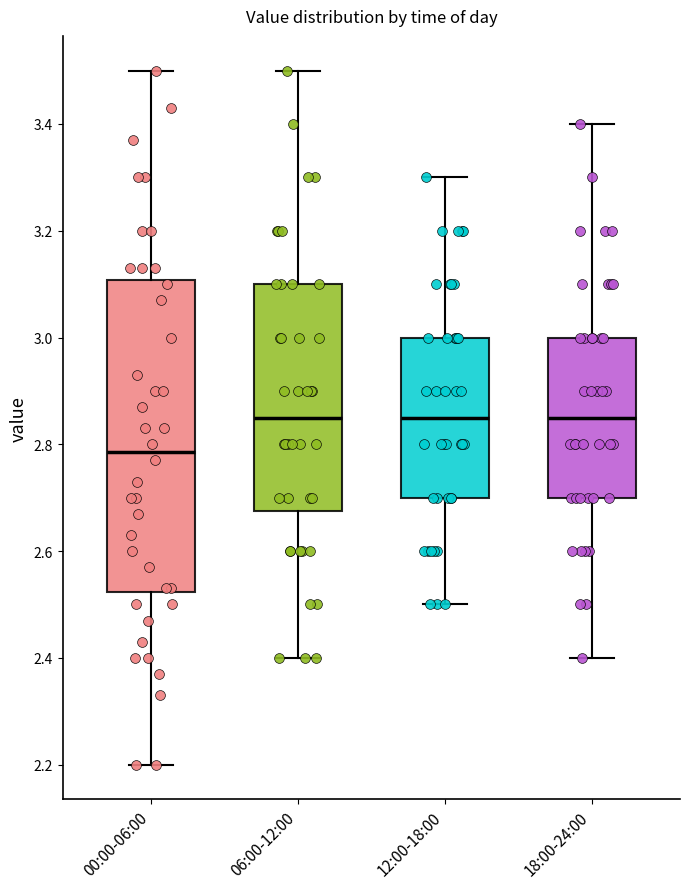

Which box is the tallest, from its lower edge to its upper edge?

00:00-06:00